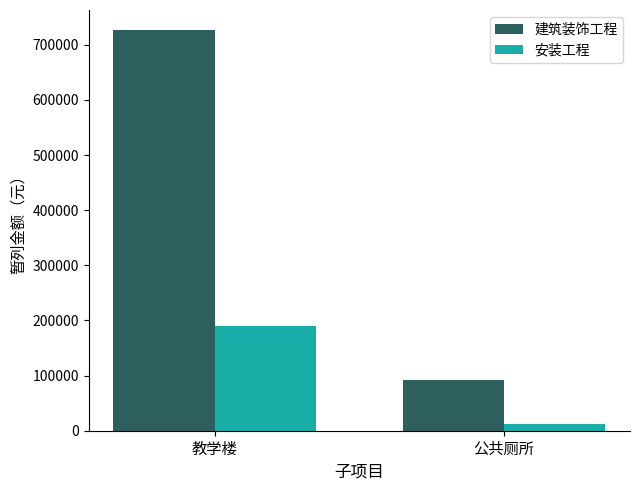

What is the maximum value for 建筑装饰工程?

726634.4